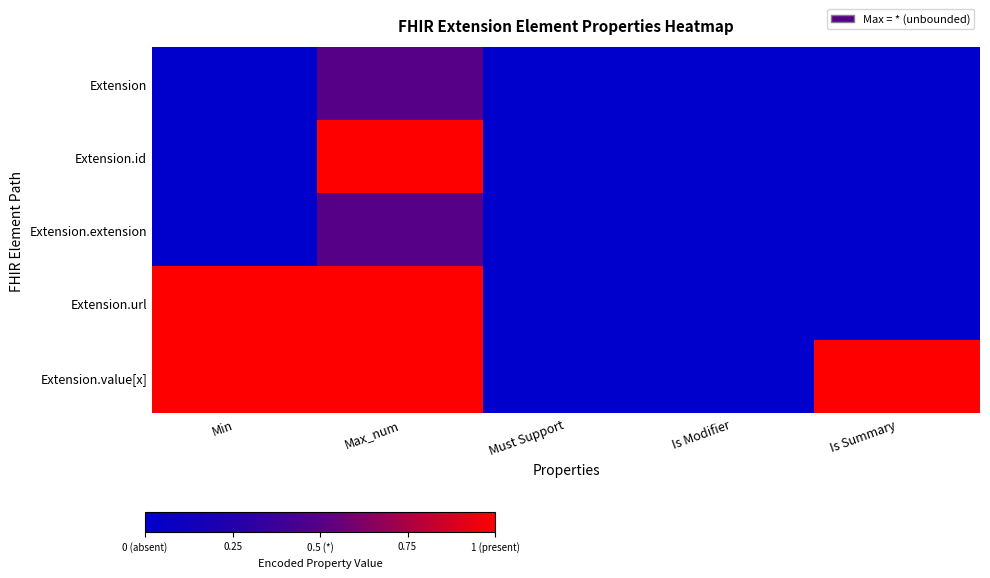

How many distinct data groups are displayed?

5